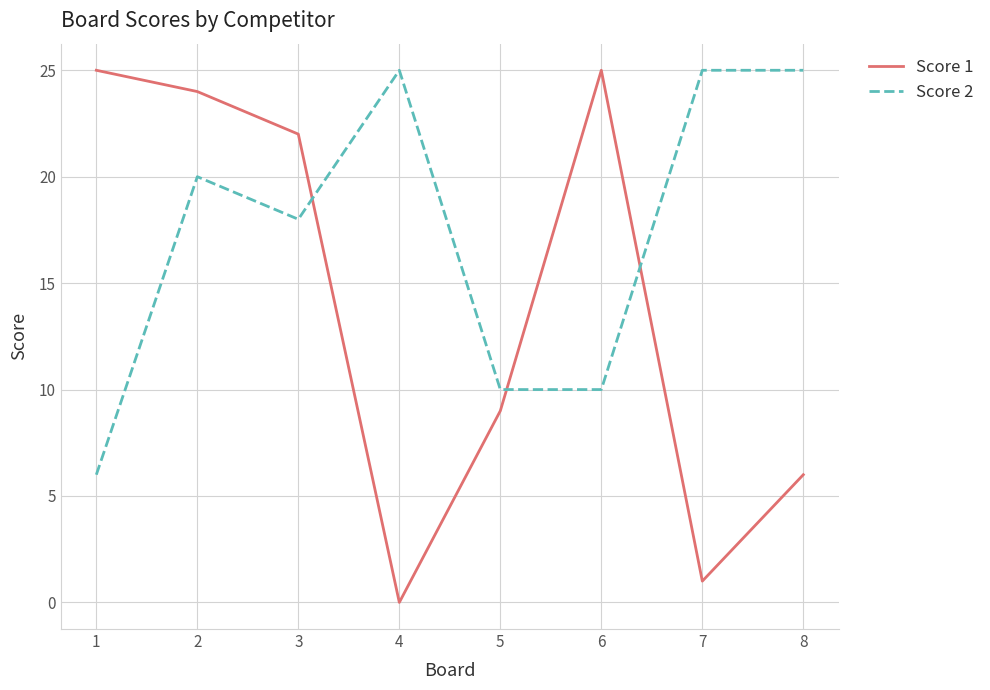

Rank the series at 3 from lowest to highest value.

Score 2, Score 1